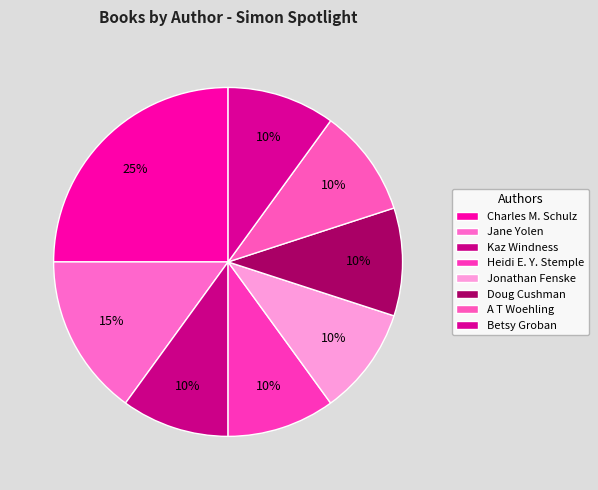

Does any single category account for the majority?

No